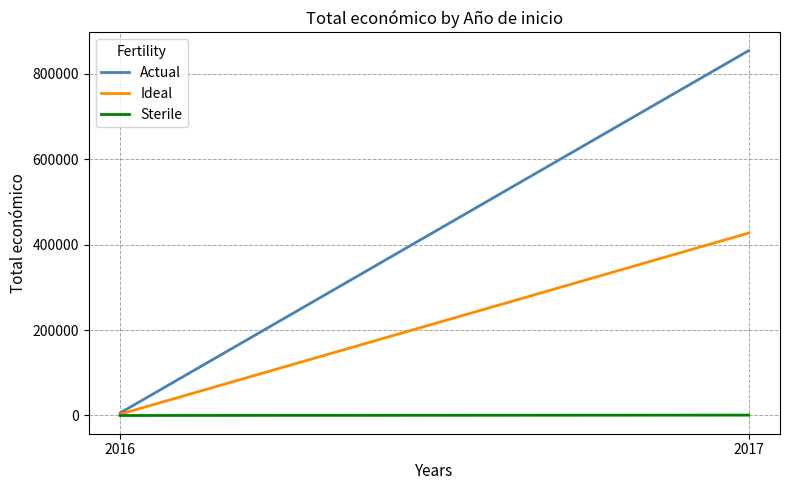

Reading left to right, transcribe all the data shown in this chart.

Actual: 6000.0	853869.7
Ideal: 3000.0	426934.8
Sterile: 6.0	853.9